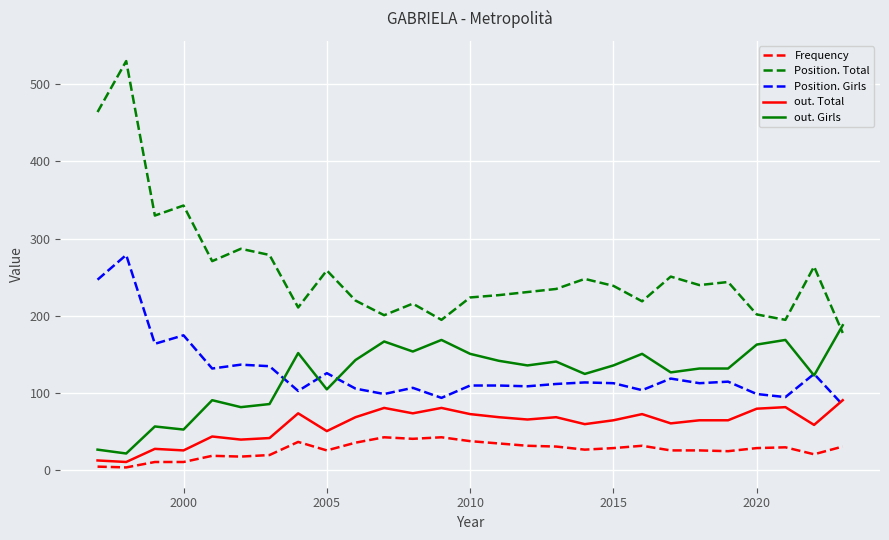

True or false: Position. Girls and Position. Total cross at least once.

False